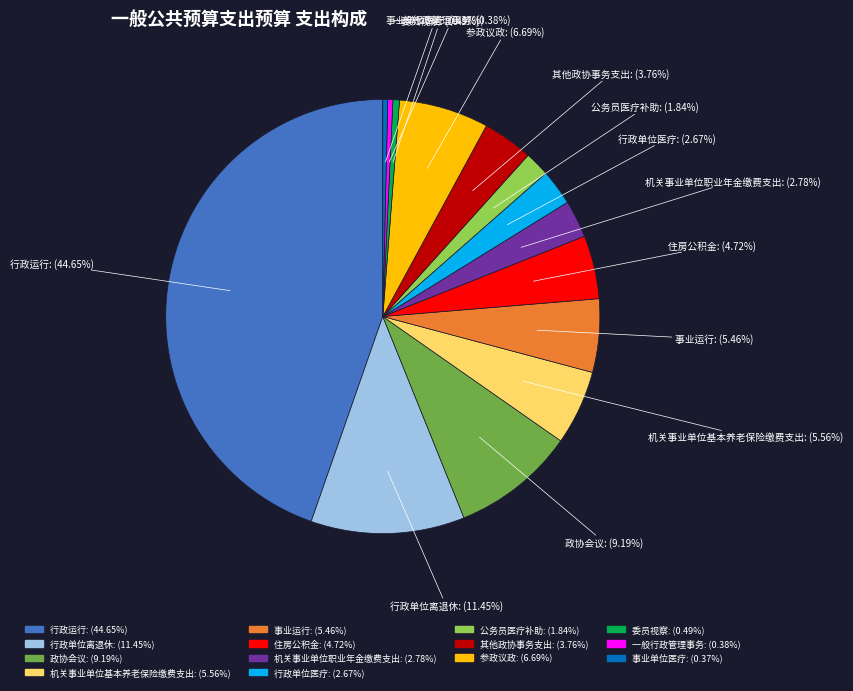

Is there a majority slice in this chart?

No